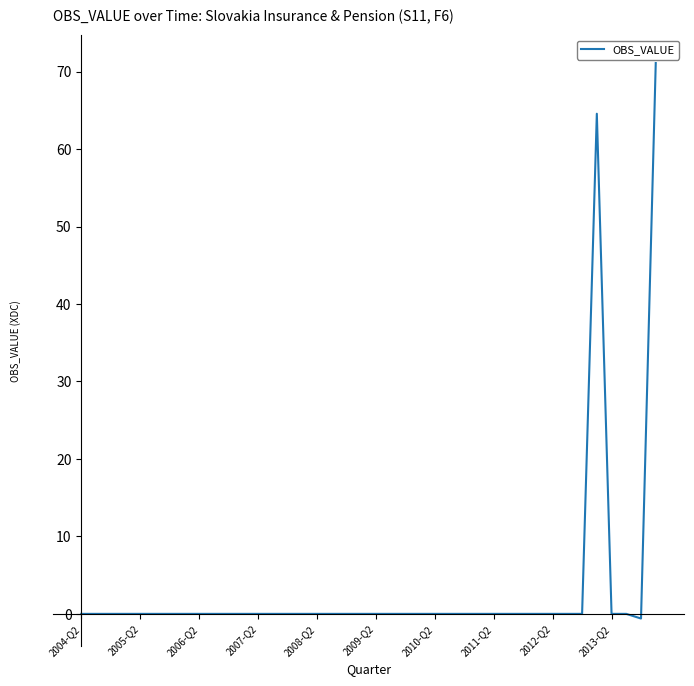

What is the difference between the maximum and minimum values?

71.7